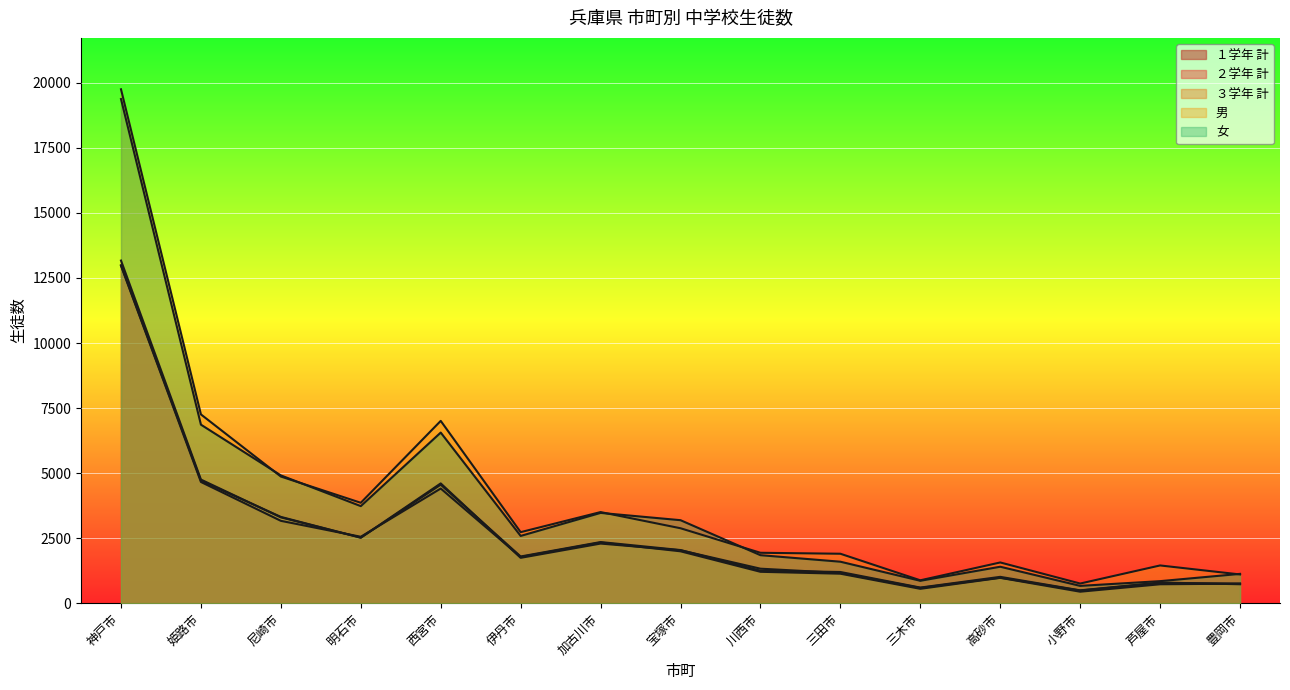

How many interior local peaks does the １学年 計 series have?

3